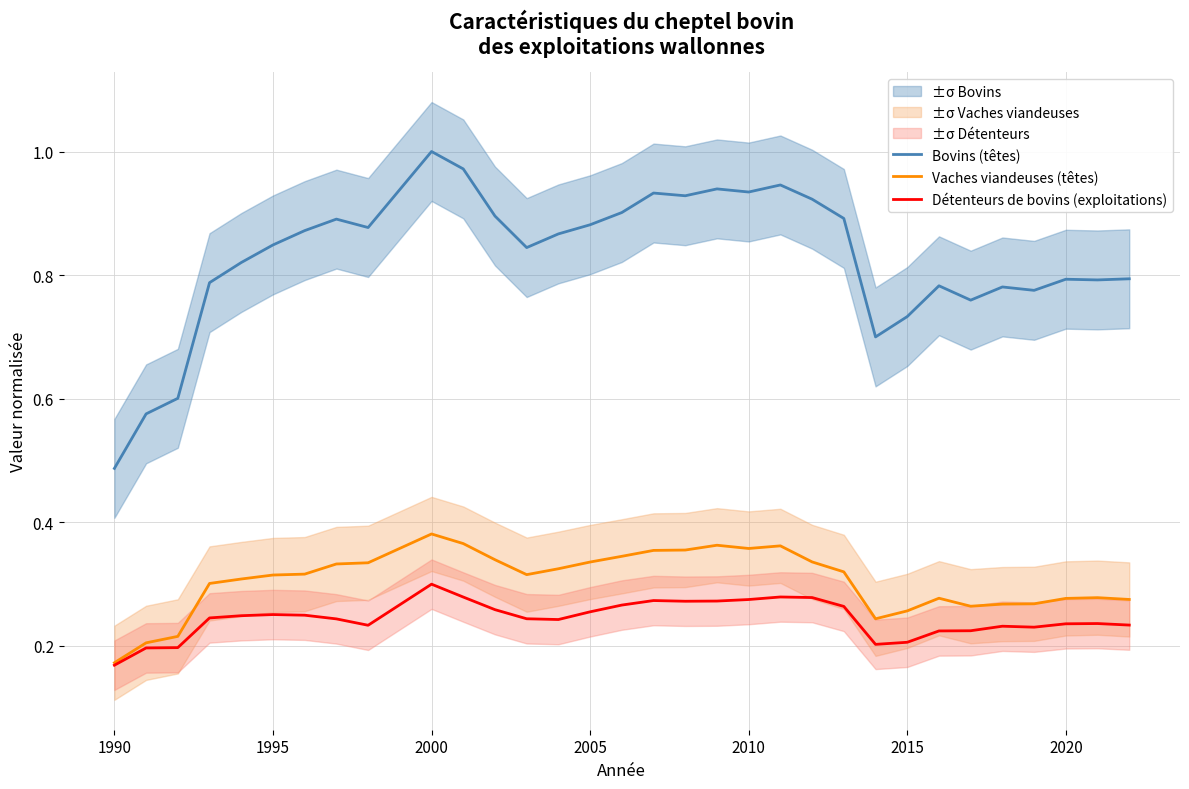

True or false: Bovins (têtes) and Détenteurs de bovins (exploitations) cross at least once.

False